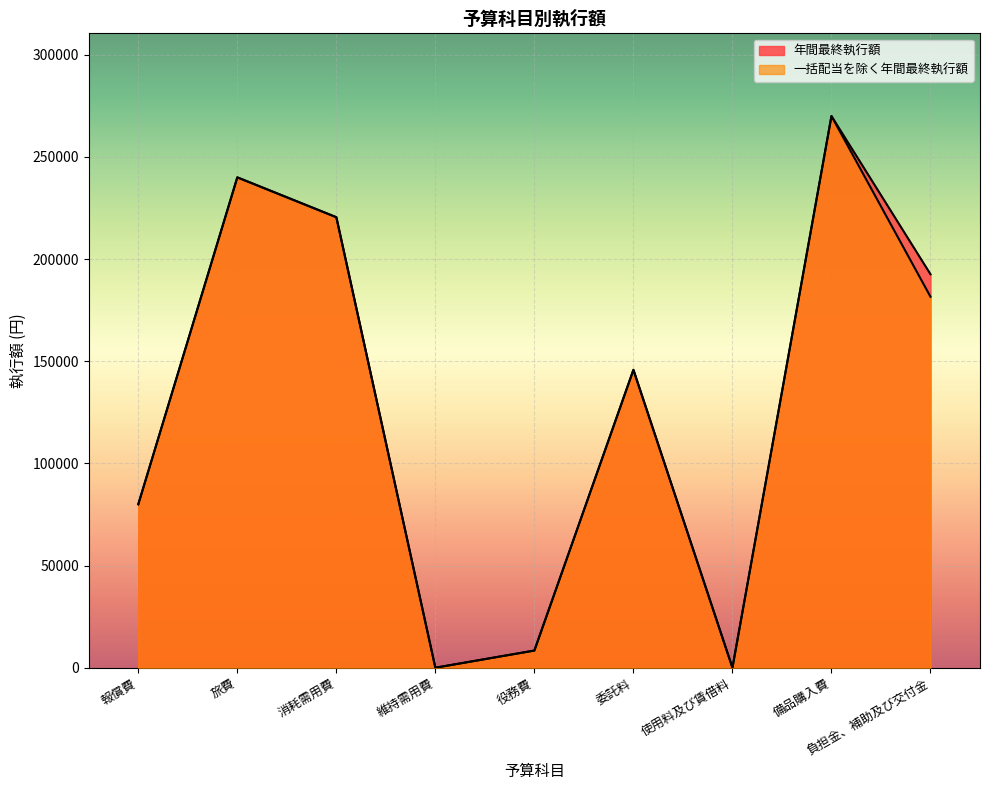

Which series has the largest total across all categories?

年間最終執行額